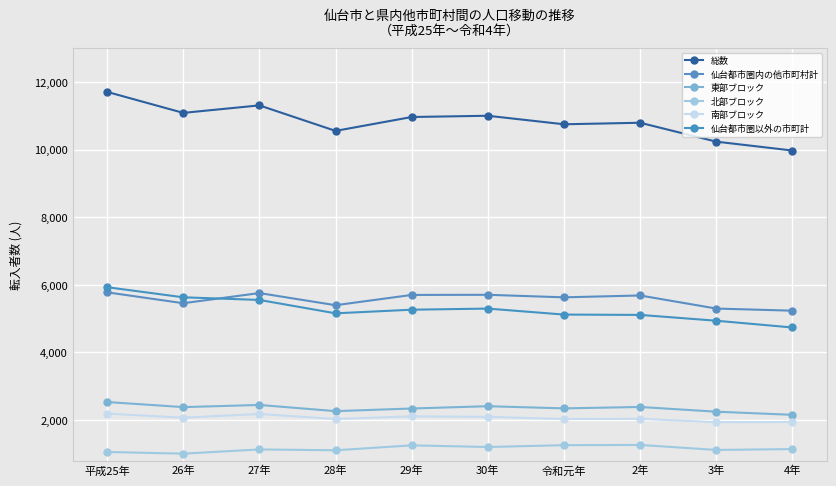

How many series are shown in this chart?

6